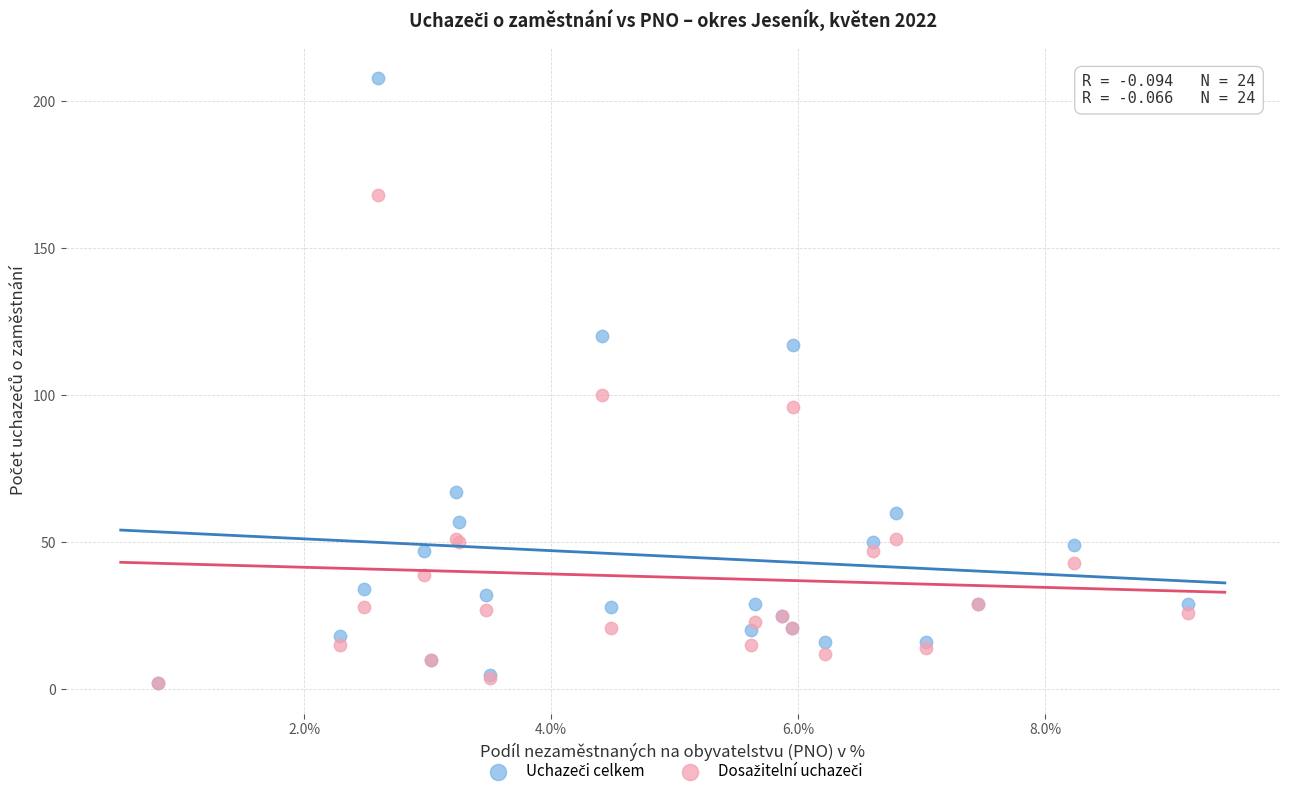

Across all series, what Y value is closest to 105?

100